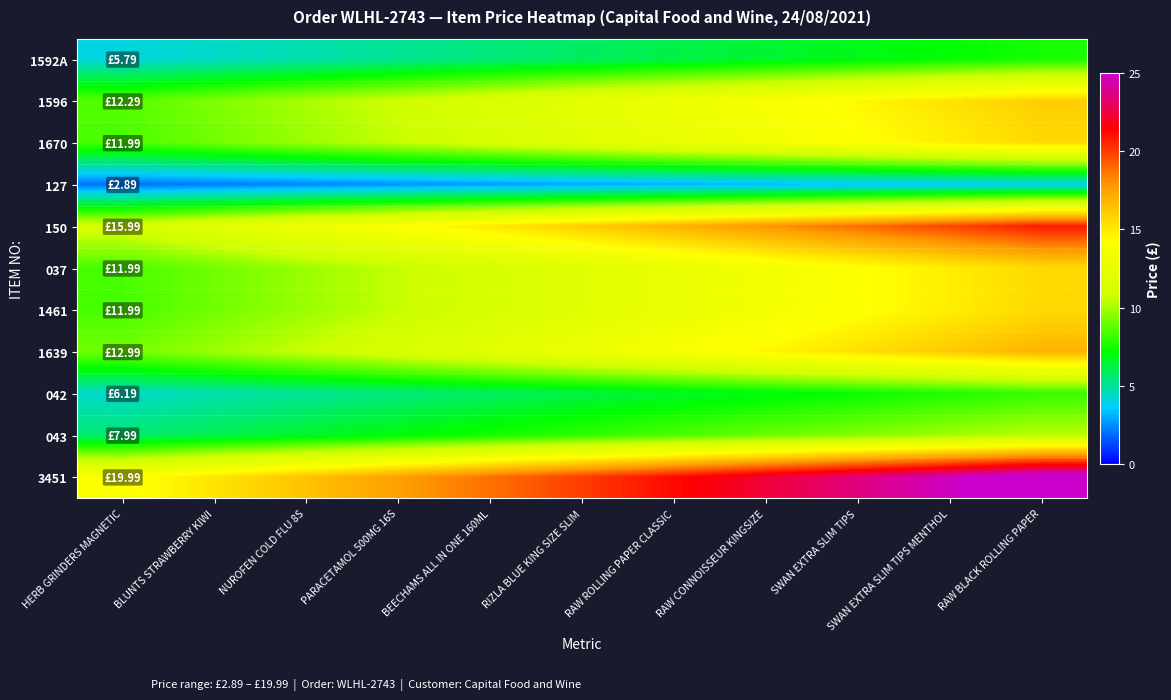

Which series has the largest total across all categories?

3451